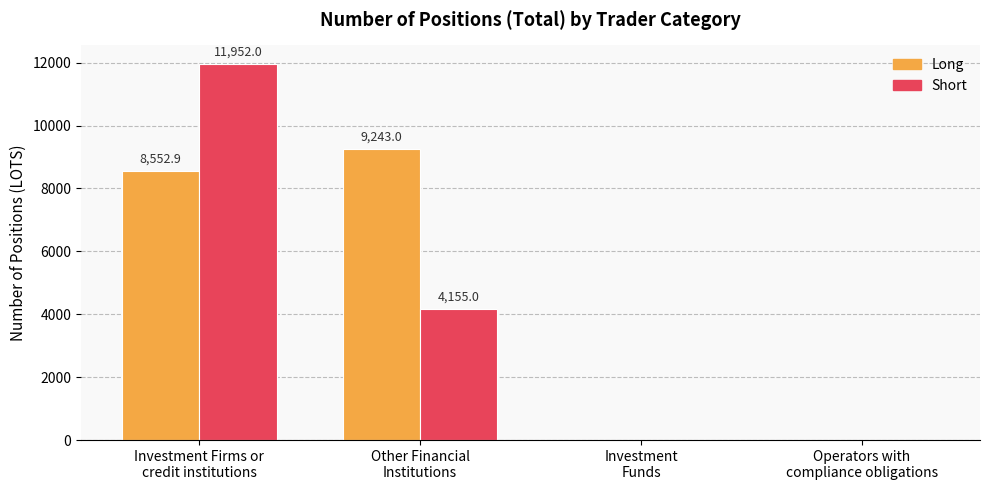

What is the maximum value for Short?

11952.0